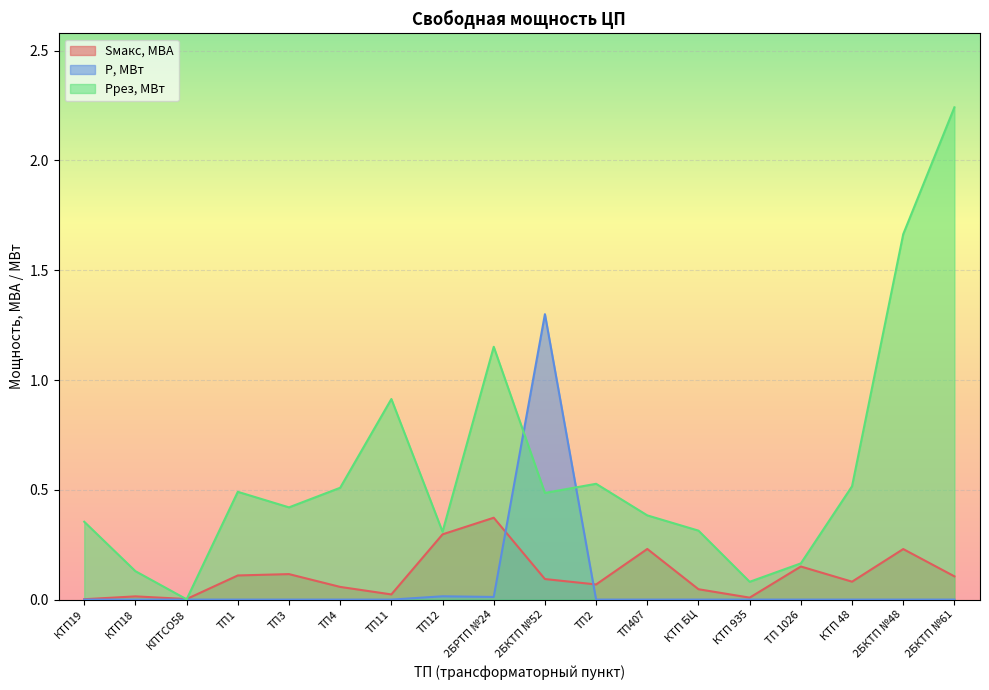

True or false: Sмакс, МВА and Ррез, МВт intersect in this chart.

True